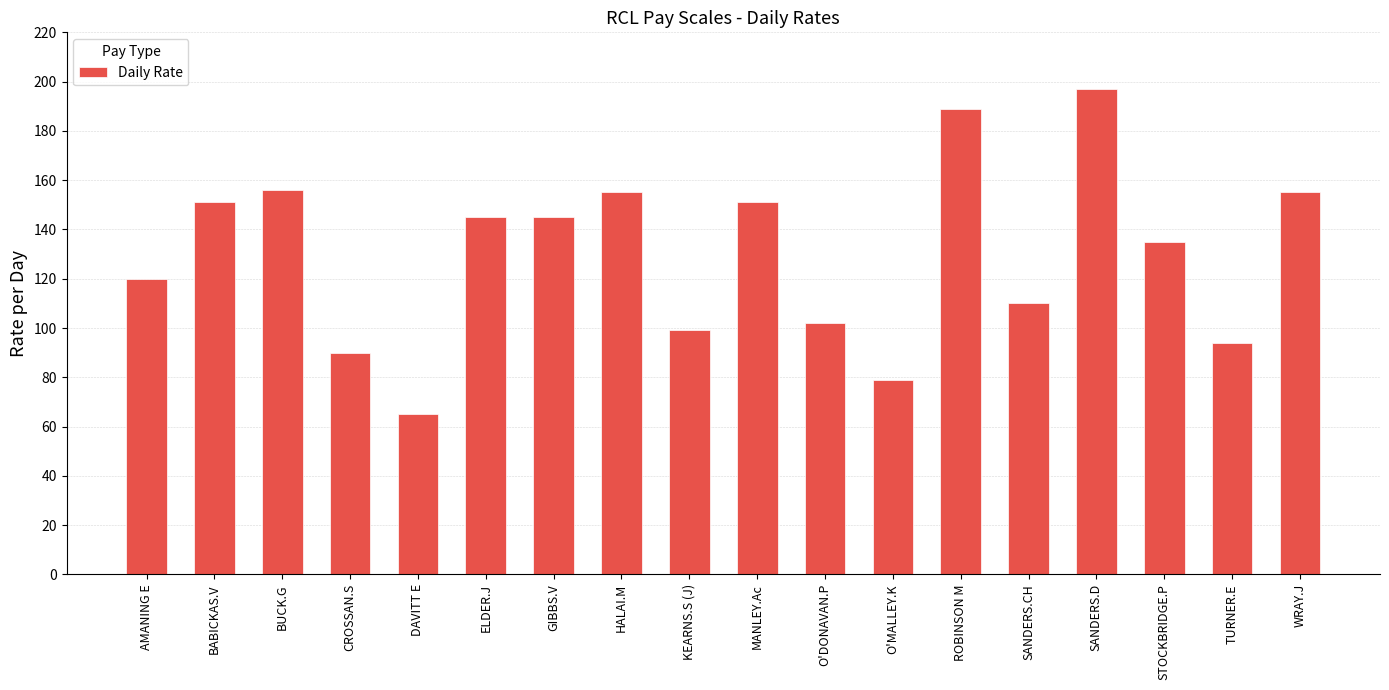

What is the sum of the values at KEARNS.S (J) and SANDERS.CH?

209